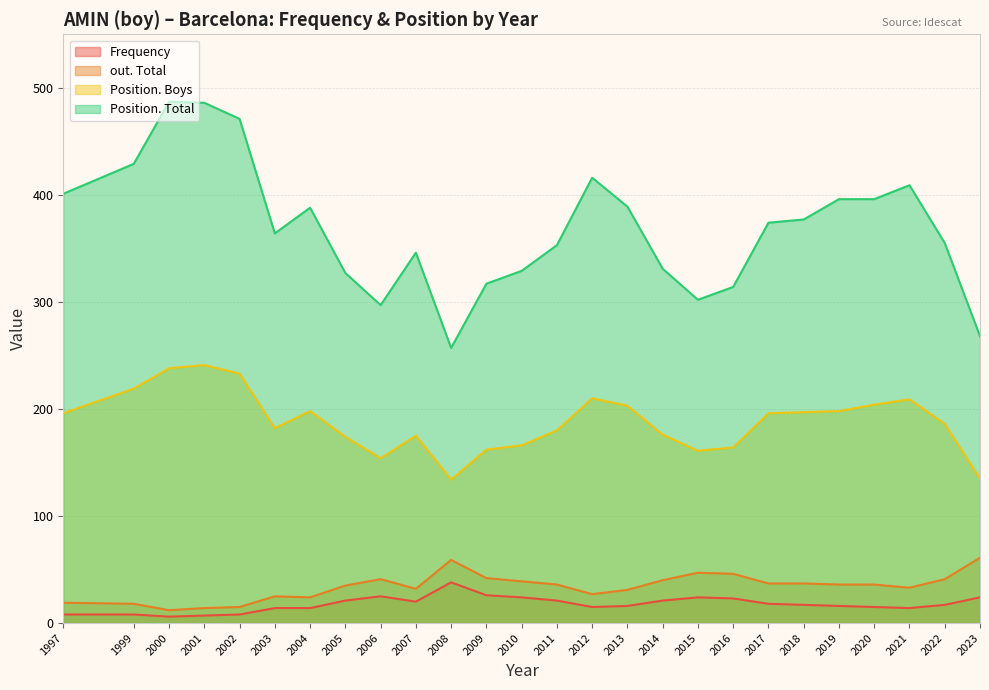

True or false: Position. Boys and Position. Total intersect in this chart.

False